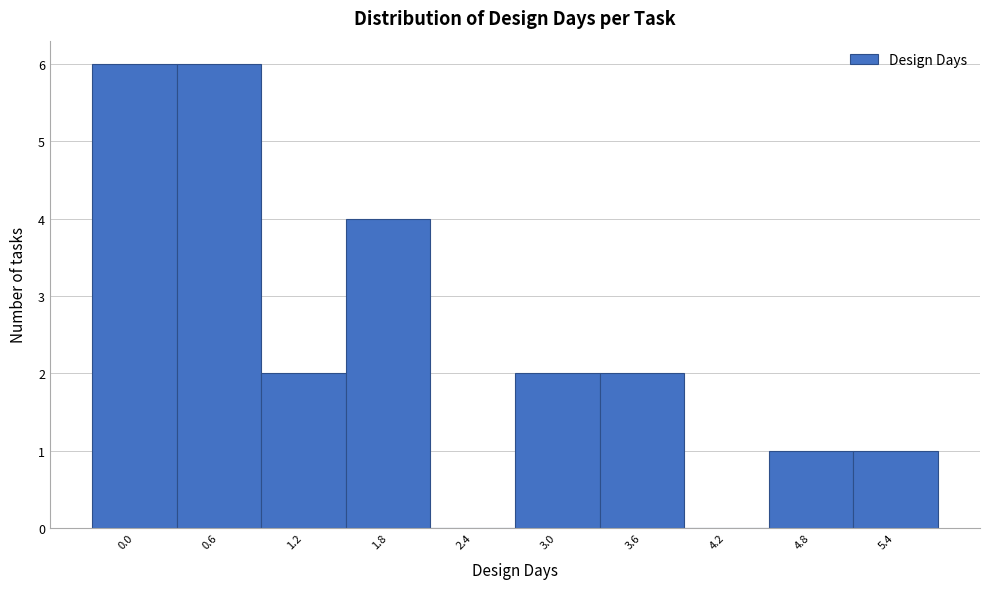

Reading left to right, what are all the values shown in this chart?

0.0=6	0.6=6	1.2=2	1.8=4	2.4=0	3.0=2	3.6=2	4.2=0	4.8=1	5.4=1